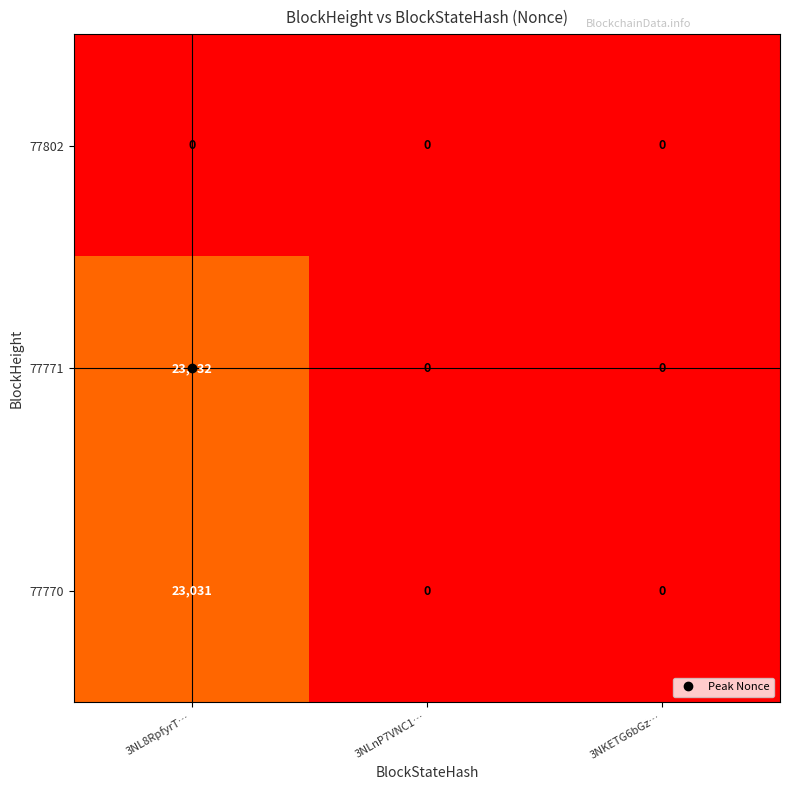

How many data points does each series have?

3